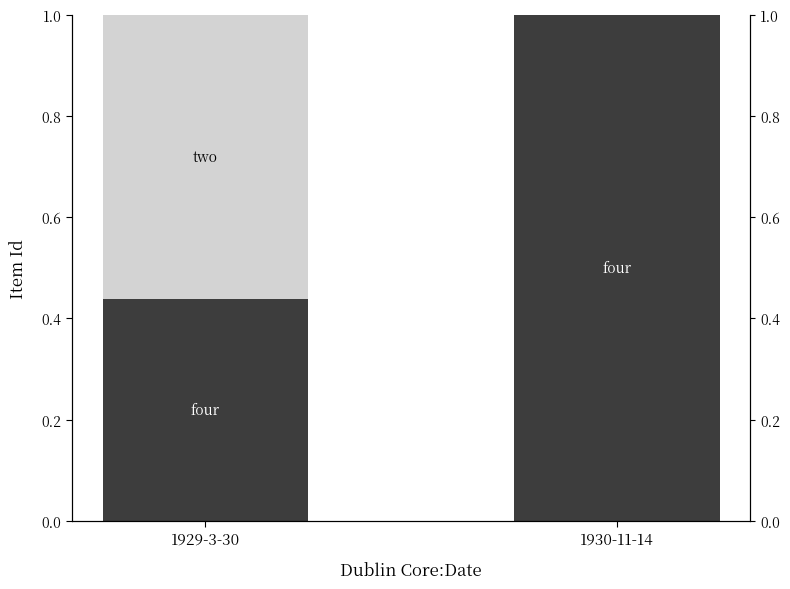

At how many categories does at least one series exceed 0?

2